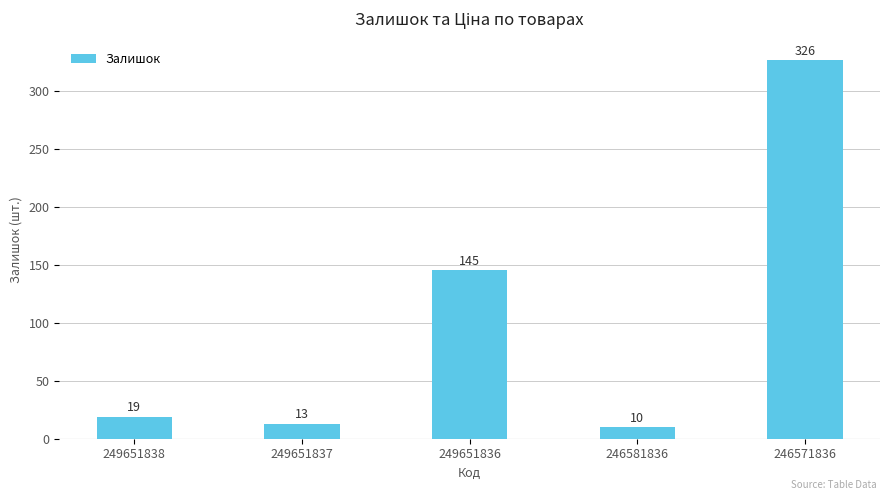

What is the value of the 4th bar from the left?

10